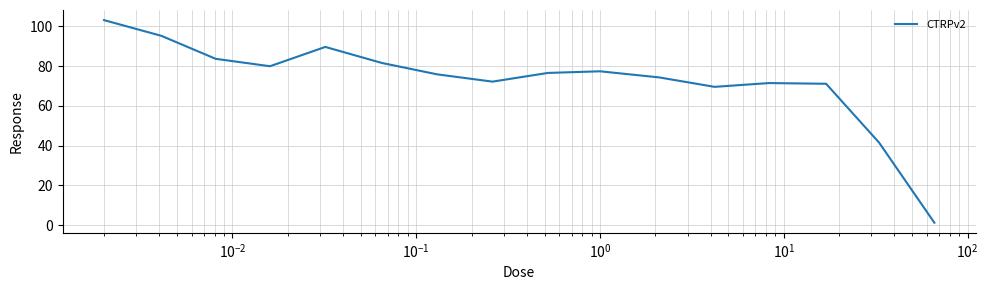

What is the smallest value displayed?

1.3